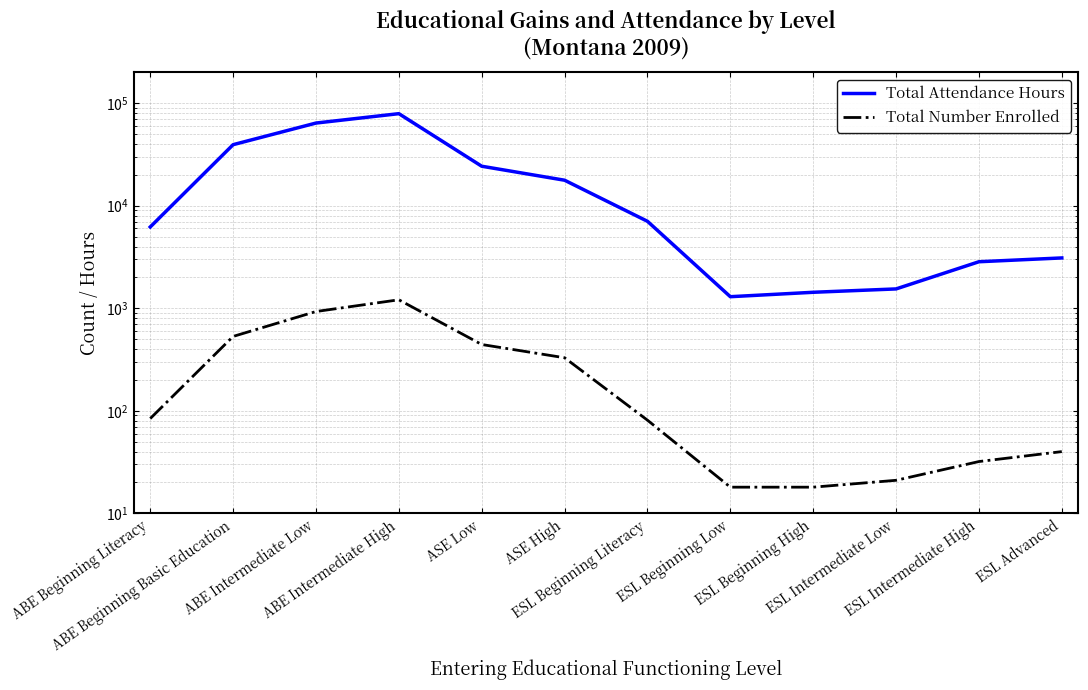

Reading right to left, transcribe all the data shown in this chart.

Total Attendance Hours: ESL Advanced=3094.5	ESL Intermediate High=2841.0	ESL Intermediate Low=1543.0	ESL Beginning High=1431.0	ESL Beginning Low=1296.0	ESL Beginning Literacy=7044.5	ASE High=17715.6	ASE Low=24256.7	ABE Intermediate High=78961.3	ABE Intermediate Low=63945.0	ABE Beginning Basic Education=39352.8	ABE Beginning Literacy=6201.5
Total Number Enrolled: ESL Advanced=40.0	ESL Intermediate High=32.0	ESL Intermediate Low=21.0	ESL Beginning High=18.0	ESL Beginning Low=18.0	ESL Beginning Literacy=81.0	ASE High=329.0	ASE Low=443.0	ABE Intermediate High=1209.0	ABE Intermediate Low=929.0	ABE Beginning Basic Education=531.0	ABE Beginning Literacy=84.0